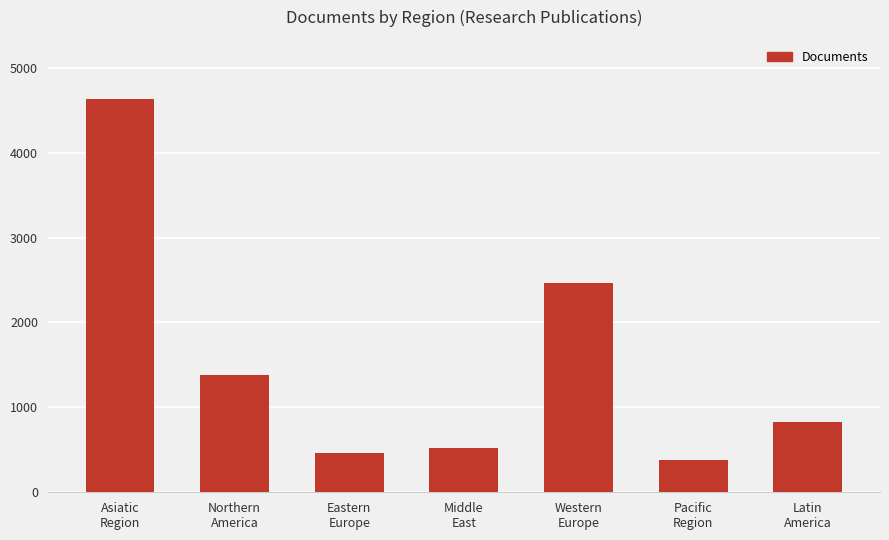

Which category has the highest value across all series?

Asiatic
Region